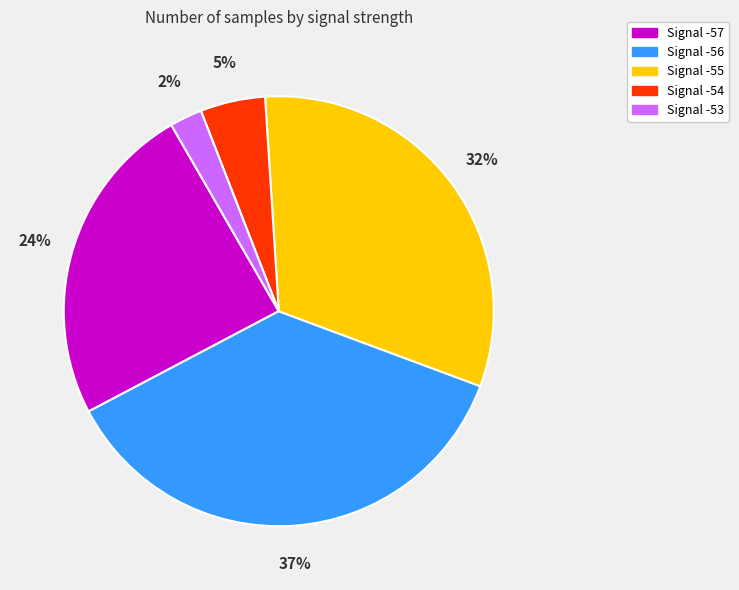

Rank the categories by value from lowest to highest.

Signal -53, Signal -54, Signal -57, Signal -55, Signal -56